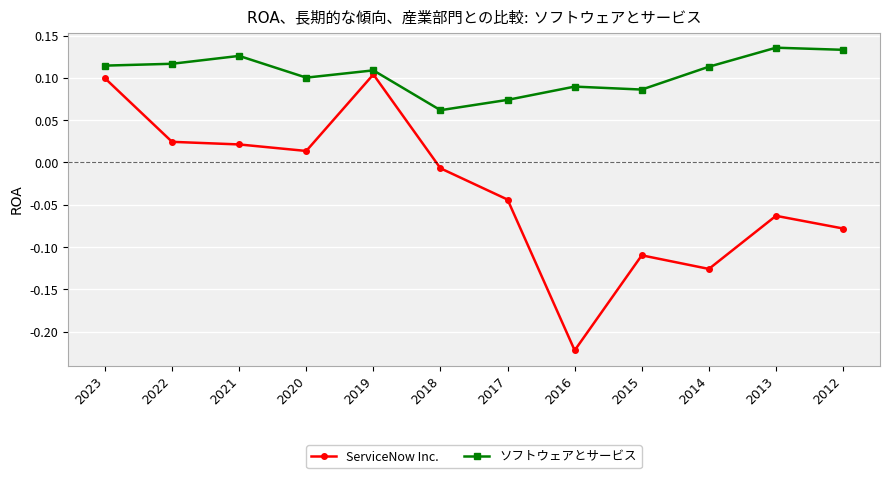

How many data points does each series have?

12